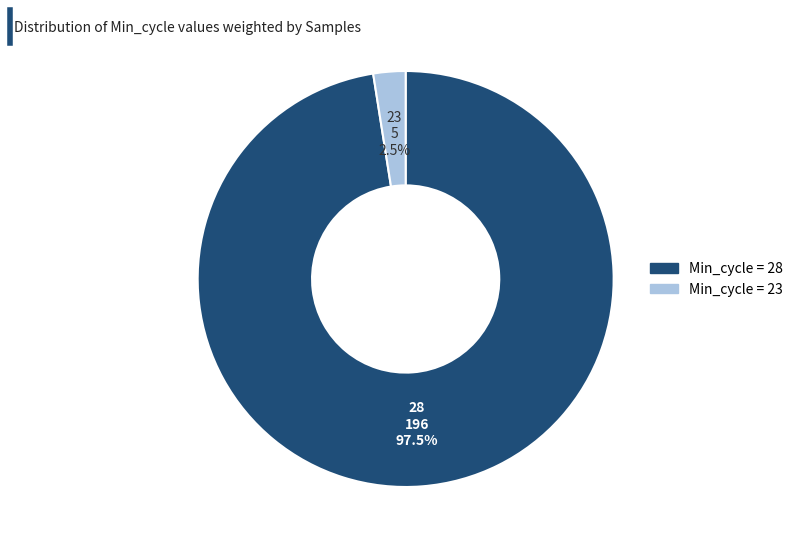

Is there a majority slice in this chart?

Yes